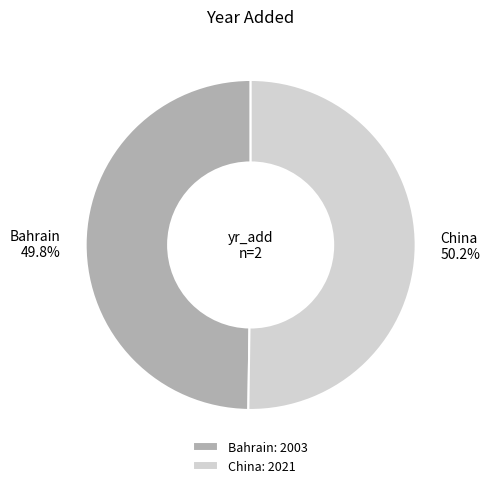

How many segments does this pie chart have?

2